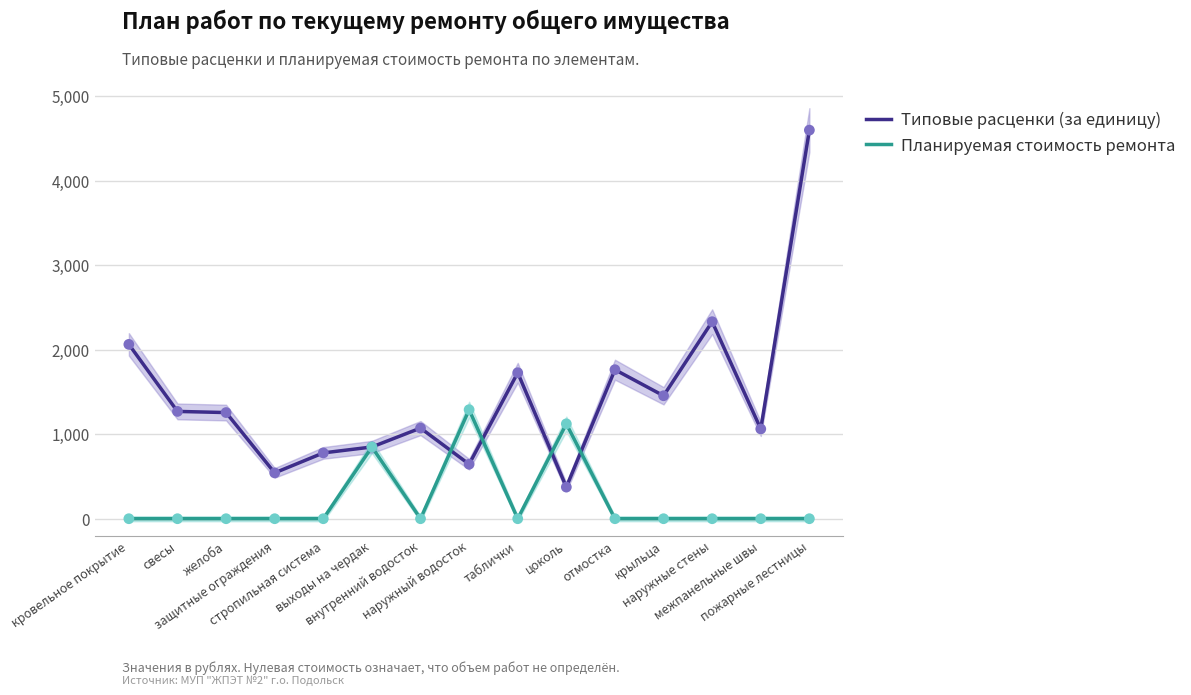

At how many categories does at least one series exceed 258?

15